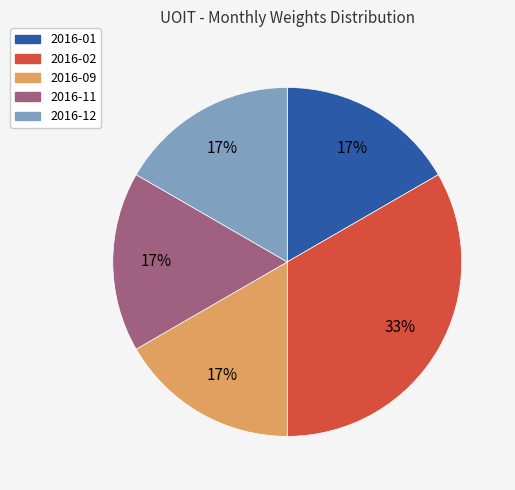

To the nearest percent, what is the average slice percentage?

20%